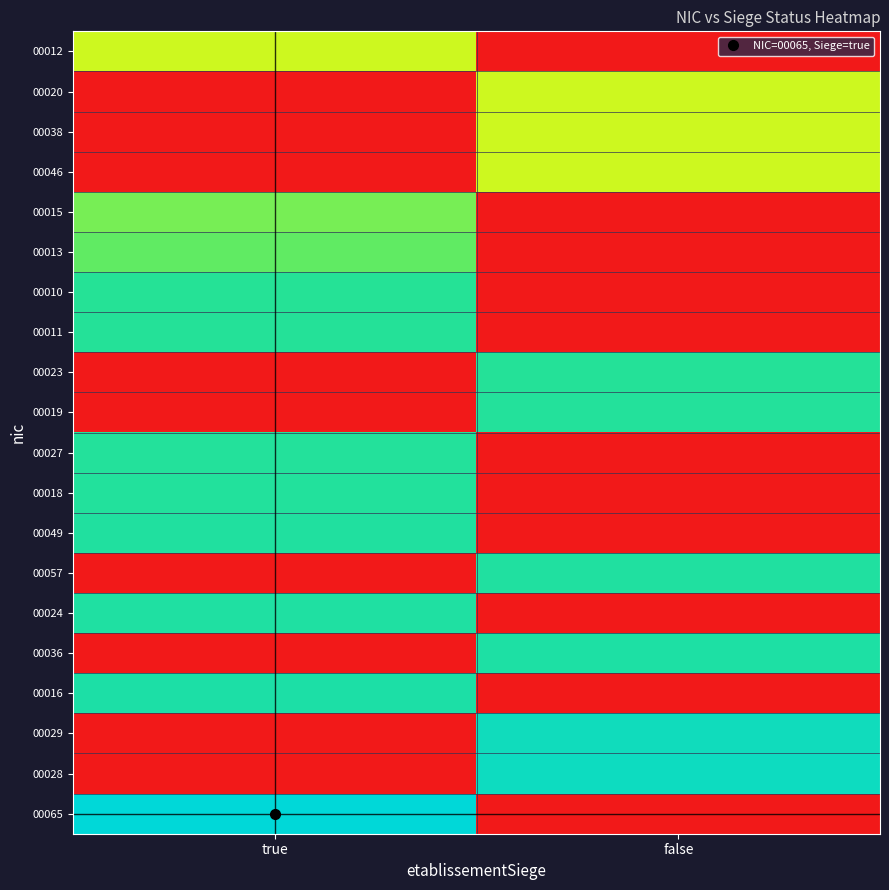

Which series has the largest total across all categories?

00065